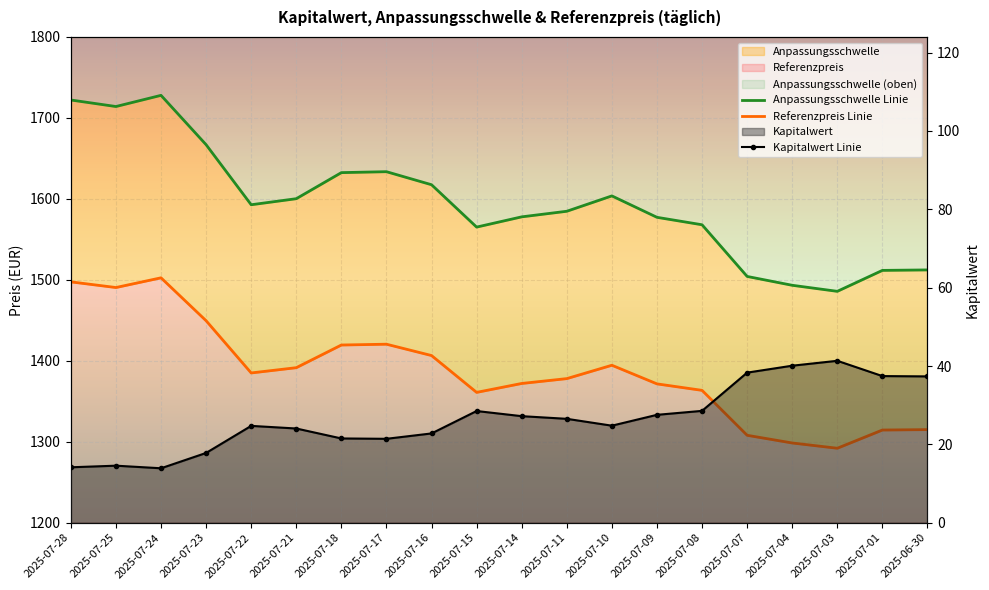

Reading left to right, transcribe all the data shown in this chart.

Kapitalwert: 2025-07-28=14.2	2025-07-25=14.6	2025-07-24=13.9	2025-07-23=17.8	2025-07-22=24.7	2025-07-21=24.1	2025-07-18=21.5	2025-07-17=21.4	2025-07-16=22.8	2025-07-15=28.5	2025-07-14=27.2	2025-07-11=26.5	2025-07-10=24.8	2025-07-09=27.5	2025-07-08=28.6	2025-07-07=38.3	2025-07-04=40.1	2025-07-03=41.3	2025-07-01=37.4	2025-06-30=37.4
Anpassungsschwelle: 2025-07-28=1722.1	2025-07-25=1714.1	2025-07-24=1727.9	2025-07-23=1666.9	2025-07-22=1592.8	2025-07-21=1600.2	2025-07-18=1632.4	2025-07-17=1633.6	2025-07-16=1617.5	2025-07-15=1565.2	2025-07-14=1577.8	2025-07-11=1584.7	2025-07-10=1603.7	2025-07-09=1577.2	2025-07-08=1568.0	2025-07-07=1504.2	2025-07-04=1493.3	2025-07-03=1485.8	2025-07-01=1511.7	2025-06-30=1512.2
Referenzpreis: 2025-07-28=1497.5	2025-07-25=1490.5	2025-07-24=1502.5	2025-07-23=1449.5	2025-07-22=1385.0	2025-07-21=1391.5	2025-07-18=1419.5	2025-07-17=1420.5	2025-07-16=1406.5	2025-07-15=1361.0	2025-07-14=1372.0	2025-07-11=1378.0	2025-07-10=1394.5	2025-07-09=1371.5	2025-07-08=1363.5	2025-07-07=1308.0	2025-07-04=1298.5	2025-07-03=1292.0	2025-07-01=1314.5	2025-06-30=1315.0